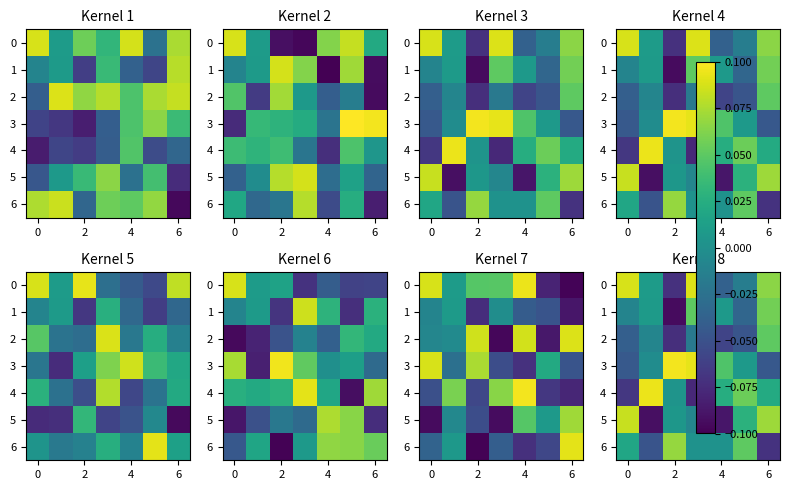

At which label does row_3 reach its peak?

2